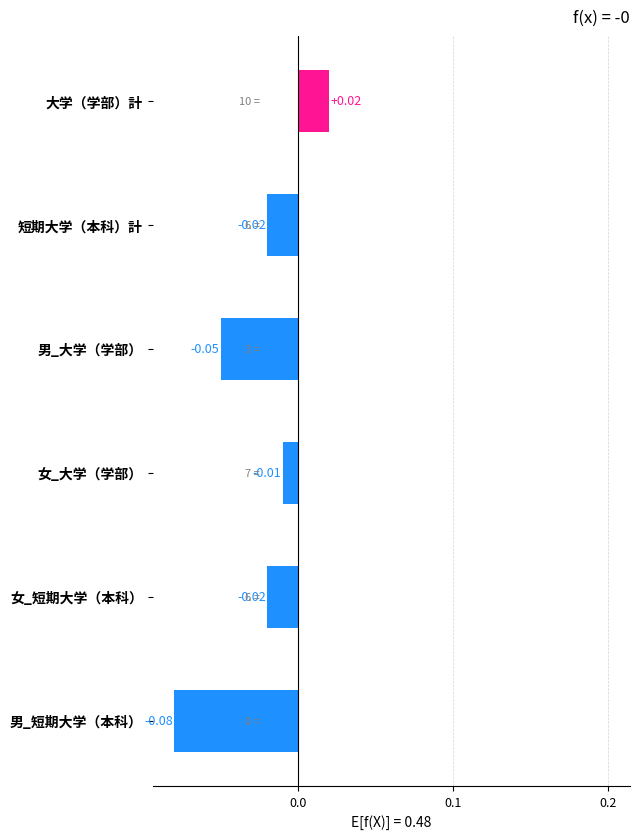

At which category does the chart reach its peak across all series?

大学（学部）計